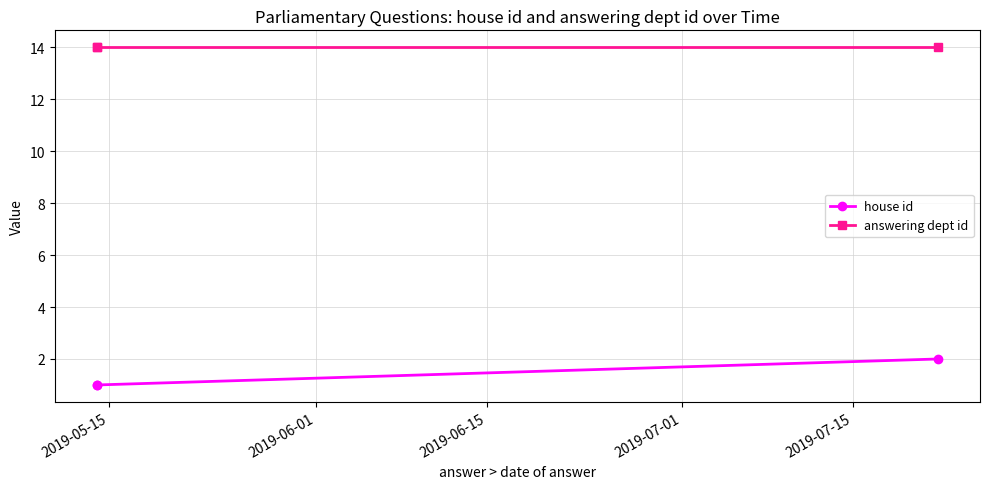

What is the average value of the answering dept id series?

14